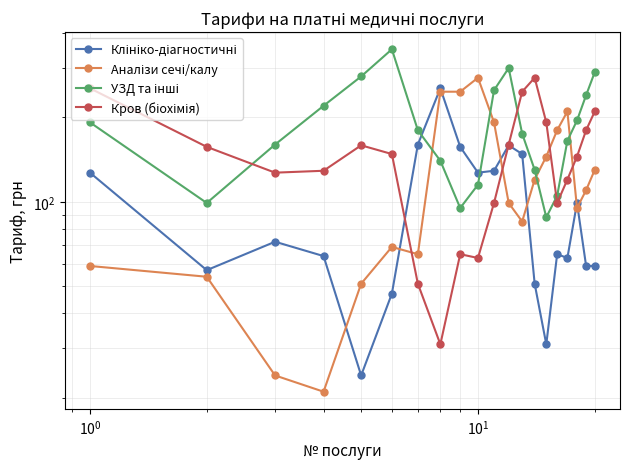

True or false: Клініко-діагностичні and Кров (біохімія) intersect in this chart.

True